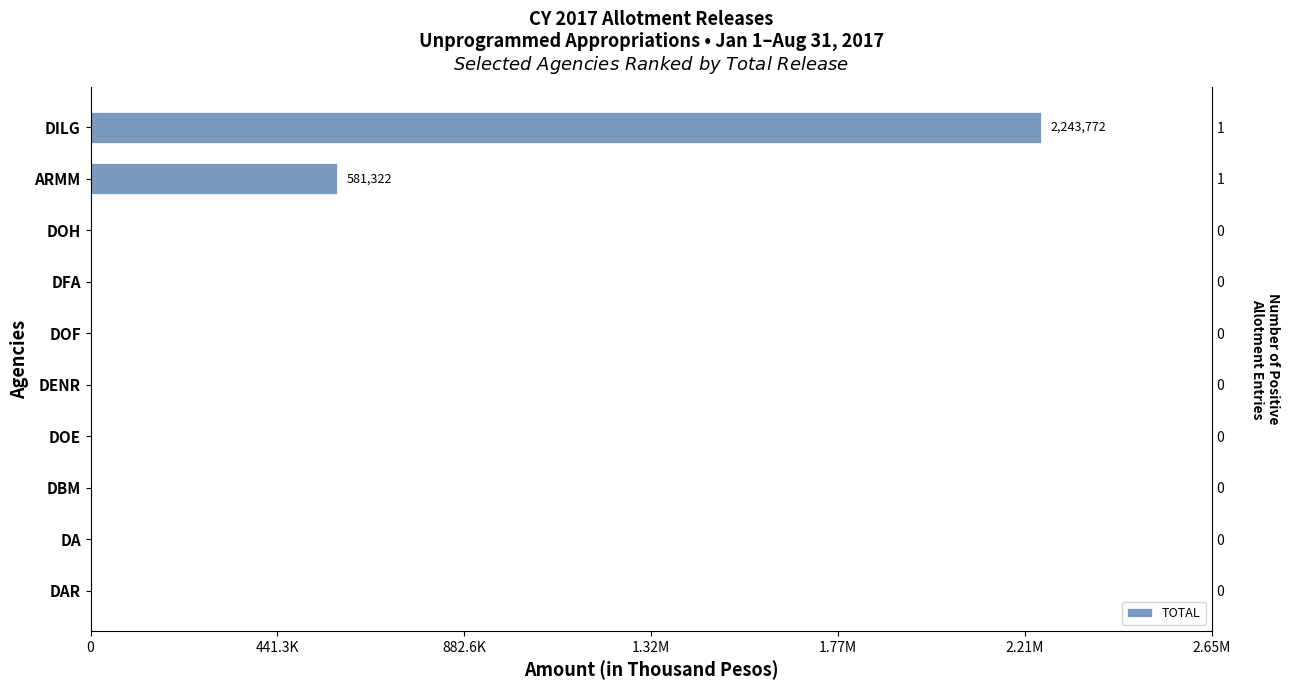

What is the average value?

282509